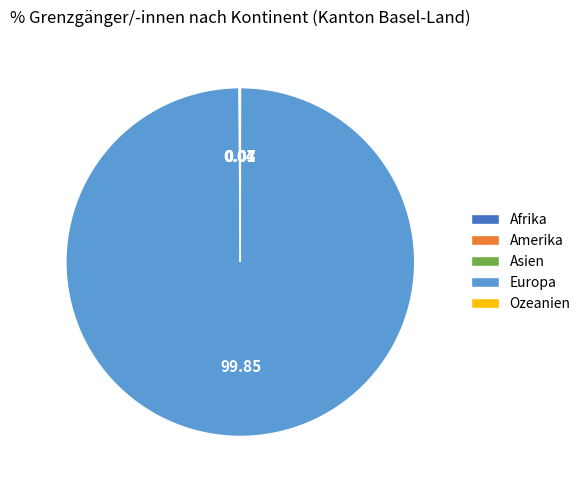

Does Europa represent more than half of the total?

Yes